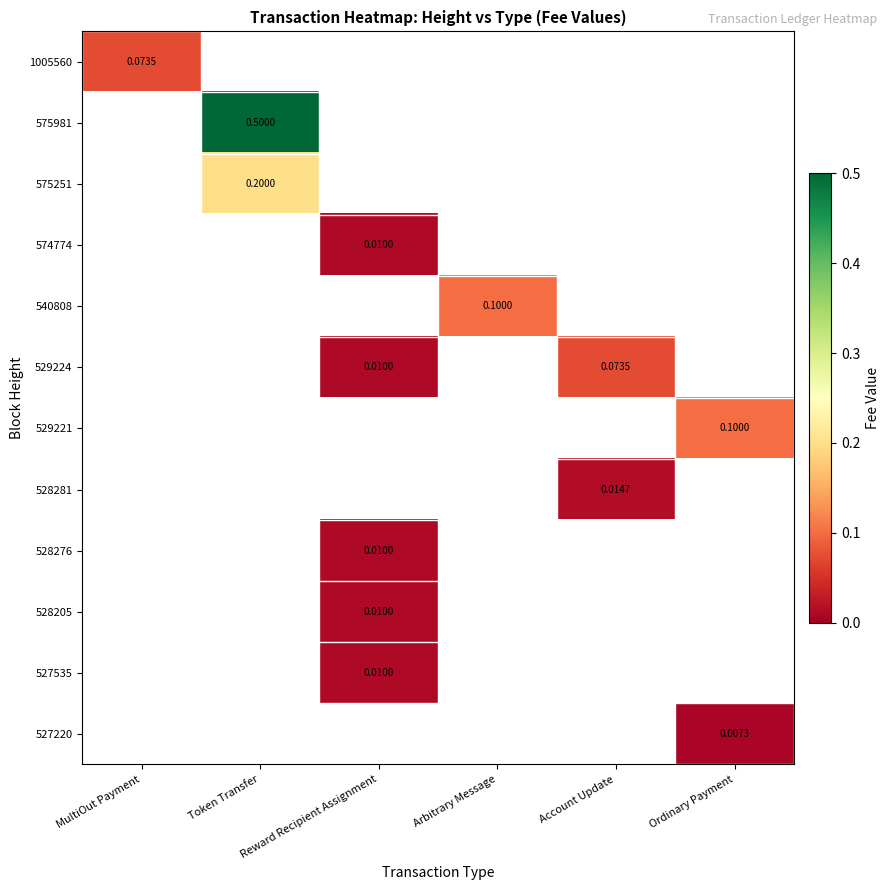

At which category is the sum across all series the highest?

Token Transfer